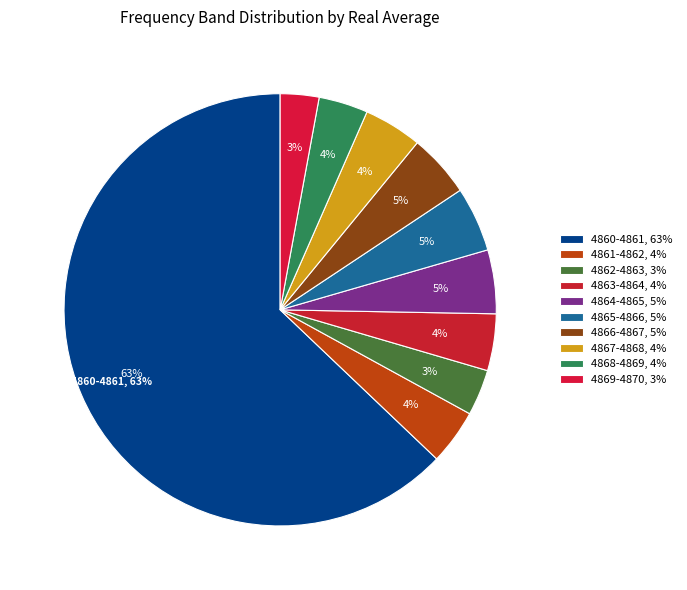

Count the number of slices in the pie.

10